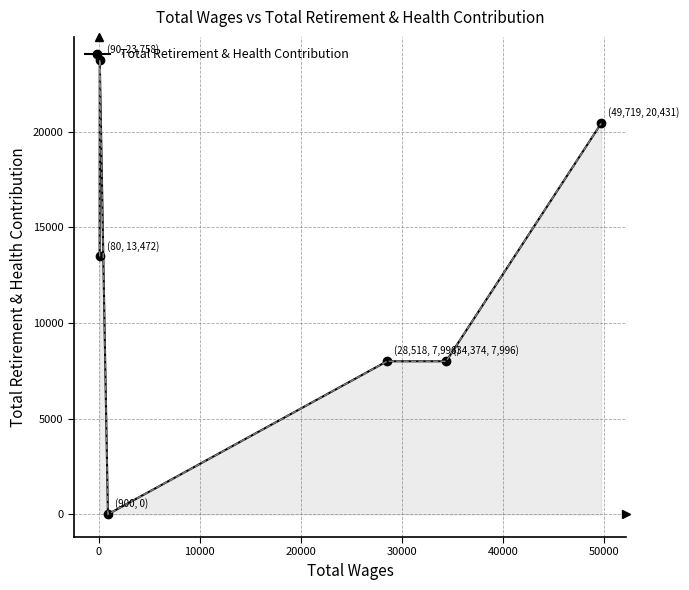

What is the difference between the maximum and minimum values?

23758